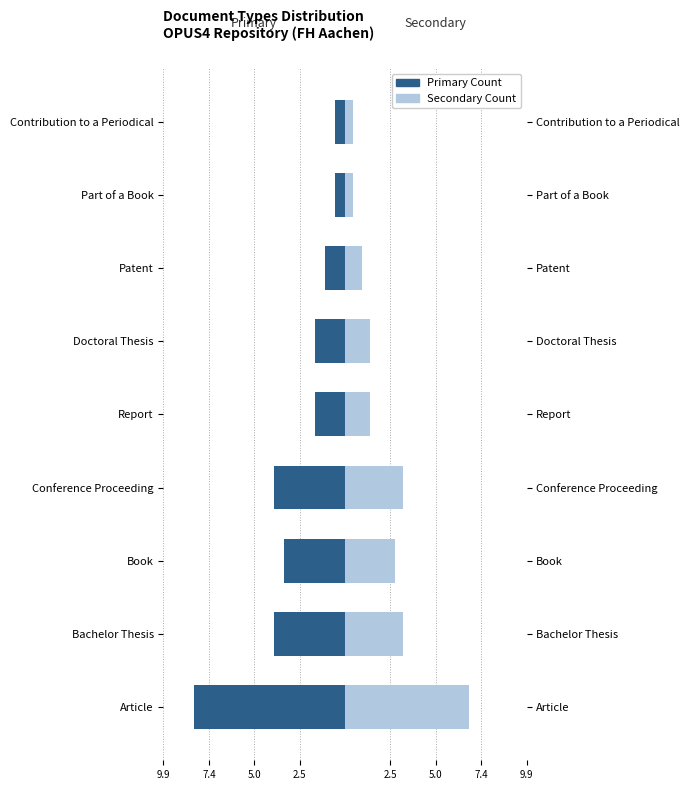

Reading left to right, extract all data points from this chart.

Primary Count: -8.2	-3.9	-3.3	-3.9	-1.7	-1.7	-1.1	-0.6	-0.6
Secondary Count: 6.8	3.1	2.7	3.1	1.4	1.4	0.9	0.5	0.5